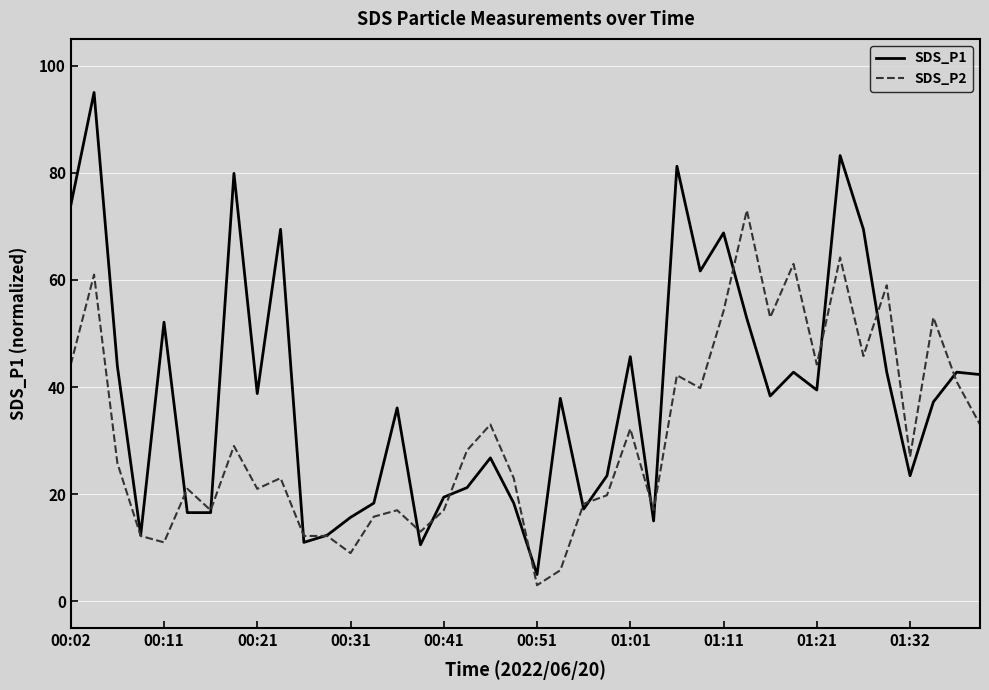

Which series has the widest spread of values?

SDS_P1